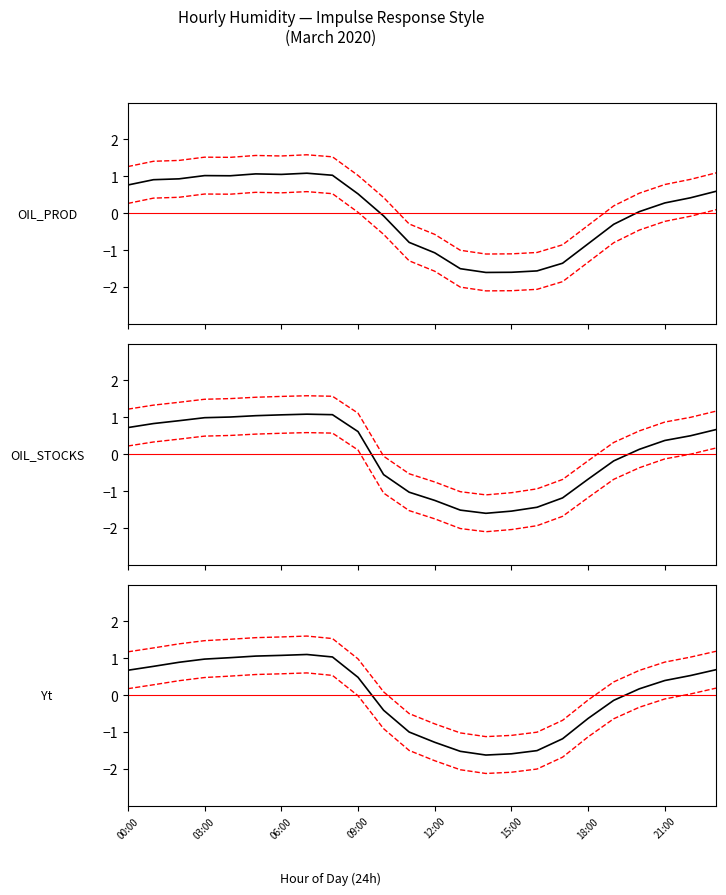

What is the difference between the highest and lowest values at 13?

1.0